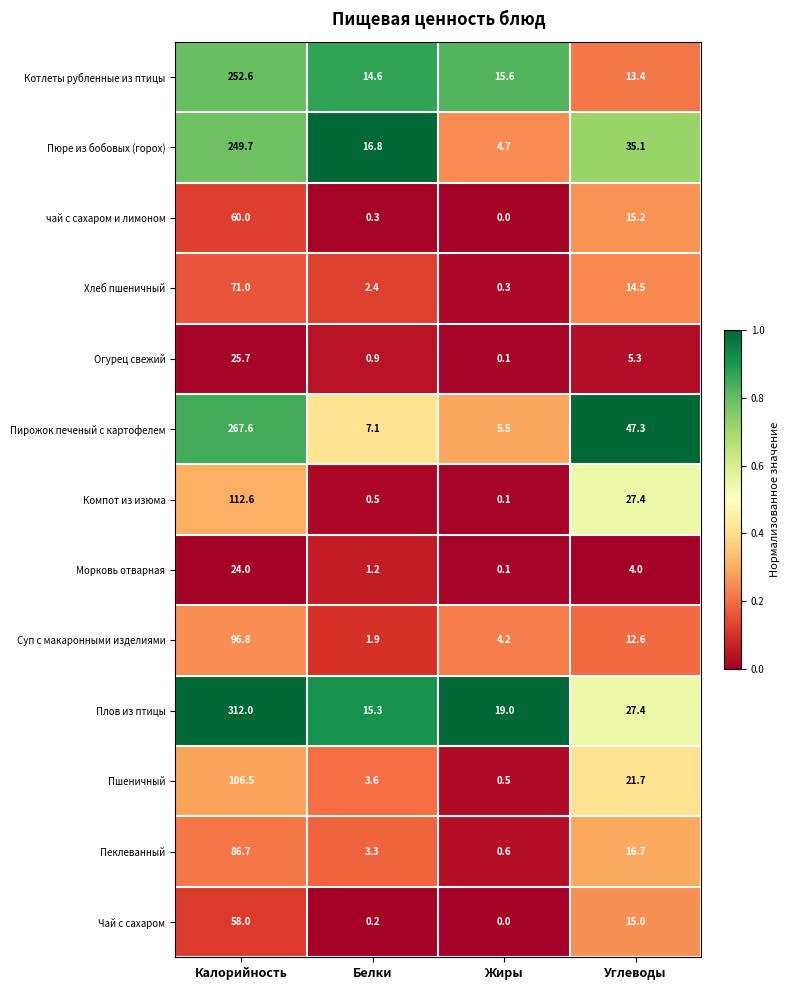

Which series has the largest total across all categories?

Плов из птицы